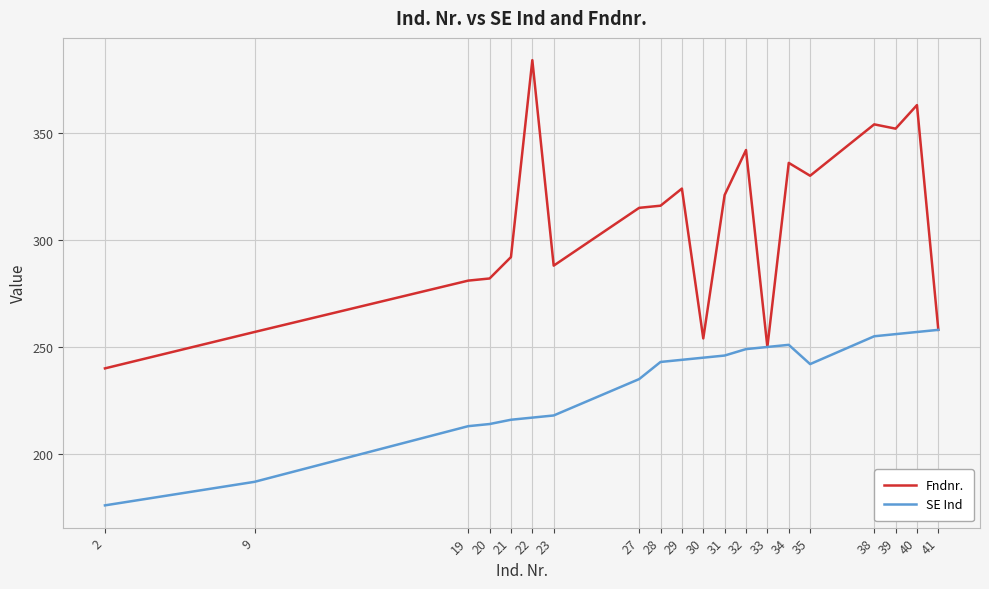

Is this an area chart (filled region under the line)?

No